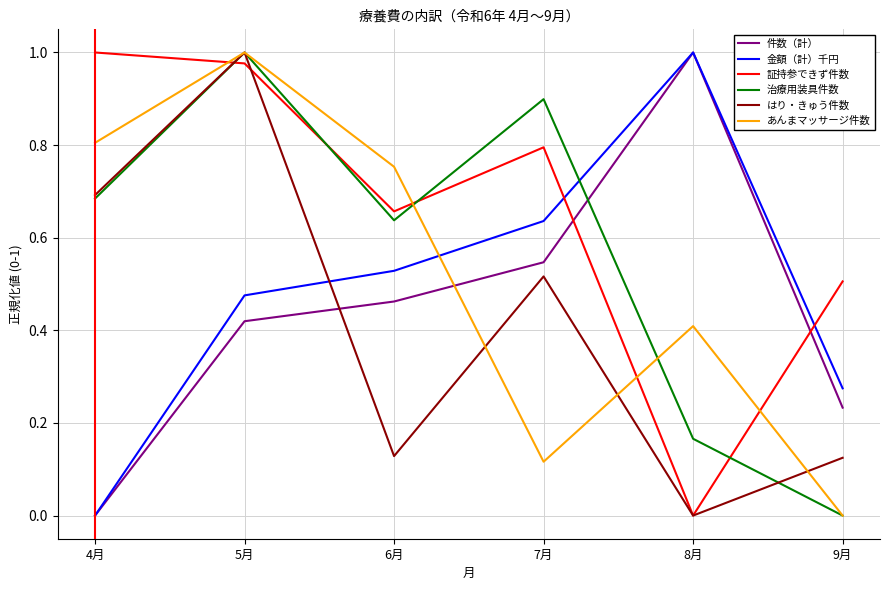

How many intersections are there between 証持参できず件数 and 治療用装具件数?

4